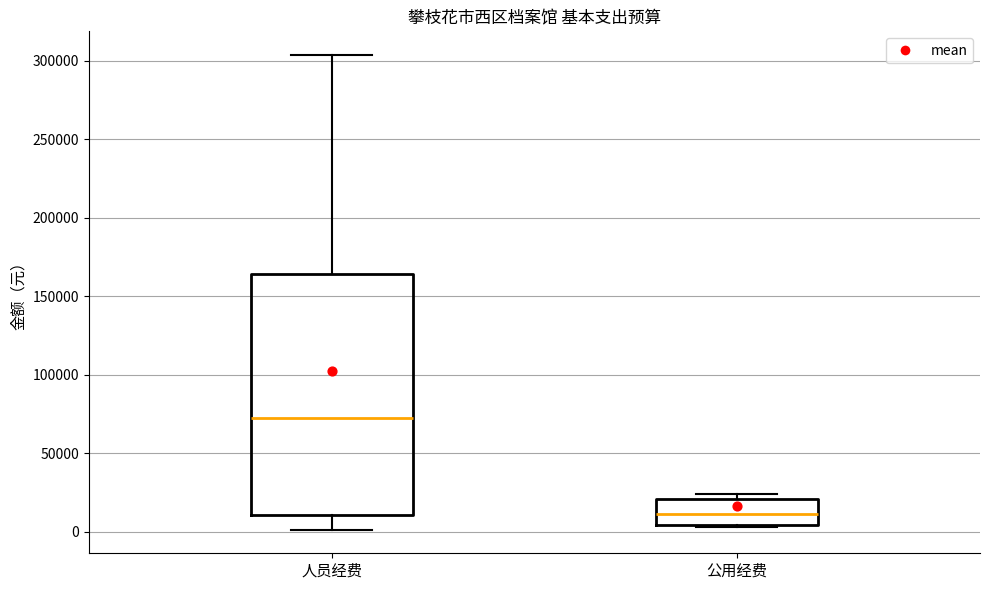

Which box's median line is the lowest?

公用经费